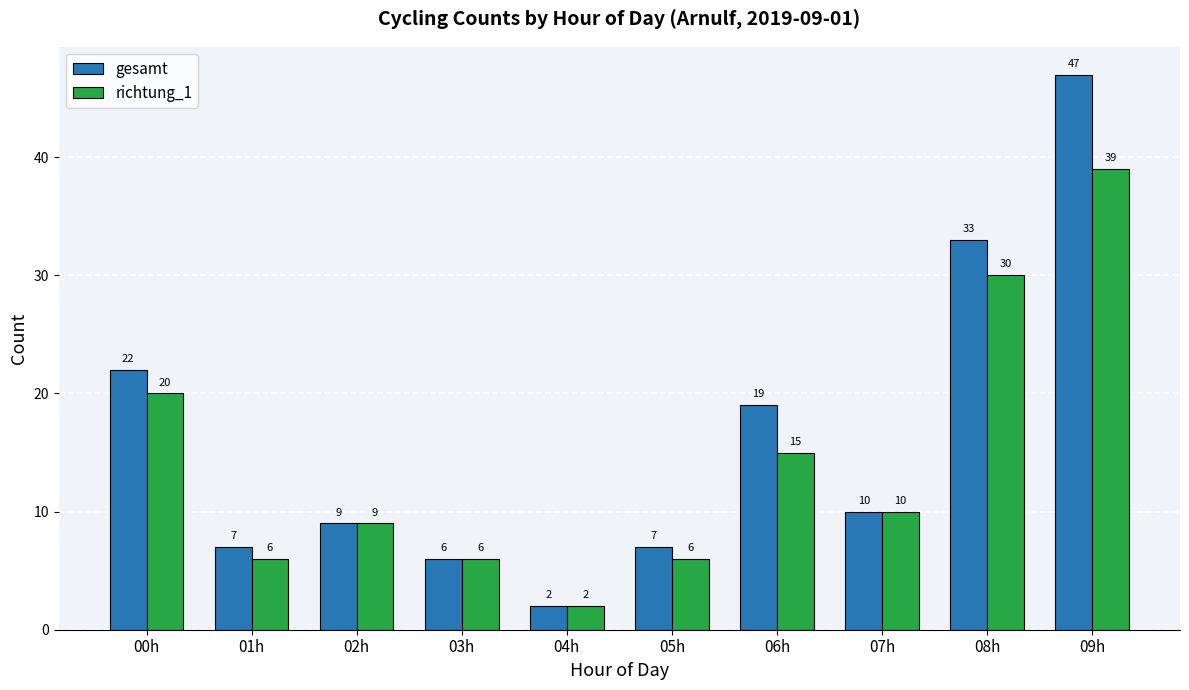

Reading left to right, what are all the values shown in this chart?

gesamt: 00h=22	01h=7	02h=9	03h=6	04h=2	05h=7	06h=19	07h=10	08h=33	09h=47
richtung_1: 00h=20	01h=6	02h=9	03h=6	04h=2	05h=6	06h=15	07h=10	08h=30	09h=39